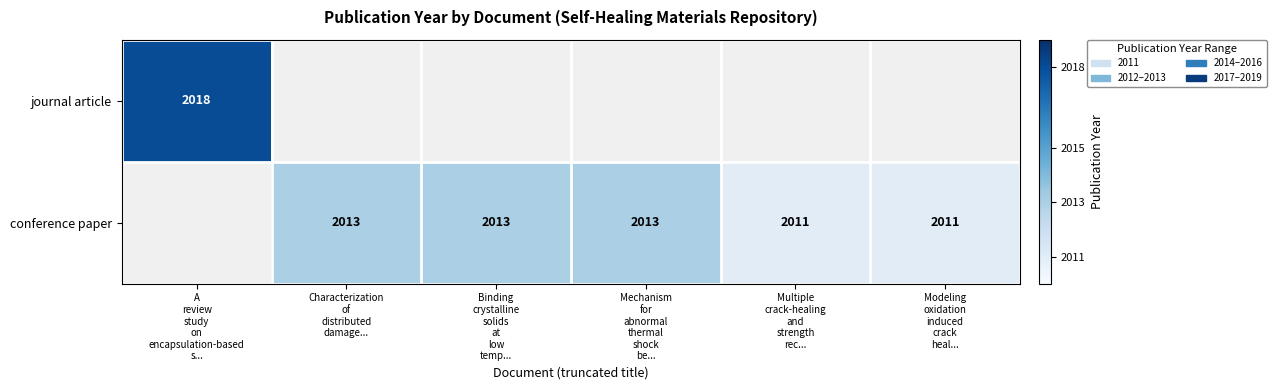

How many conference paper values are between 2011 and 2013?

5